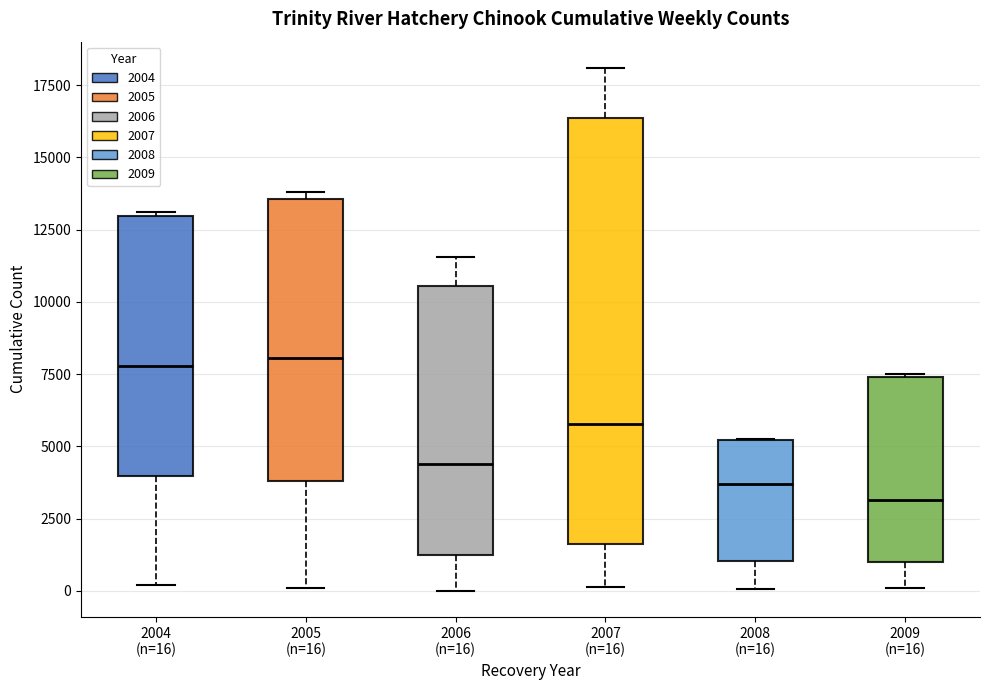

Reading left to right, read every box against the y-axis: the position of its median line, the range the box covers, and the ends of its whiskers. The values are not printed on the chart, so give them approximately, as read against the axis.

2004 (n=16): median 8000, box 4000 to 13000, whiskers 0 to 13000
2005 (n=16): median 8000, box 4000 to 13500, whiskers 0 to 14000
2006 (n=16): median 4500, box 1000 to 10500, whiskers 0 to 11500
2007 (n=16): median 6000, box 1500 to 16500, whiskers 0 to 18000
2008 (n=16): median 3500, box 1000 to 5000, whiskers 0 to 5000
2009 (n=16): median 3000, box 1000 to 7500, whiskers 0 to 7500